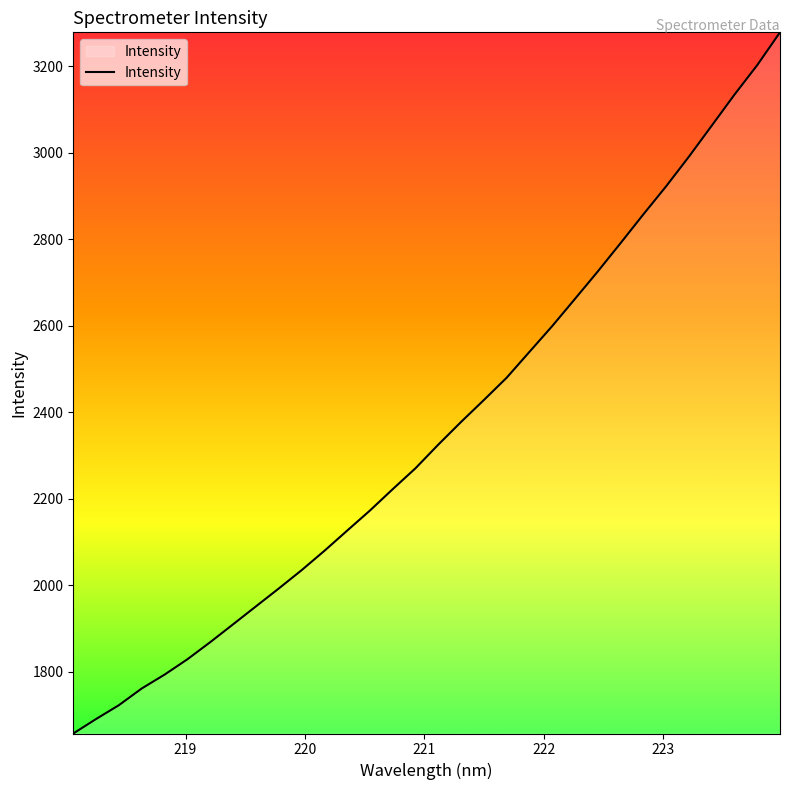

What is the minimum value shown in the chart?

1656.7